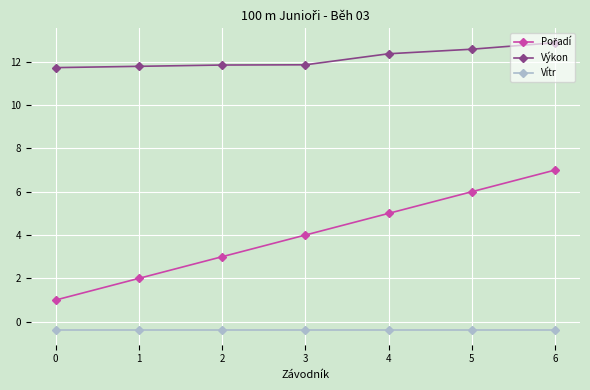

The Vítr series shows -0.4 at 4. True or false?

True